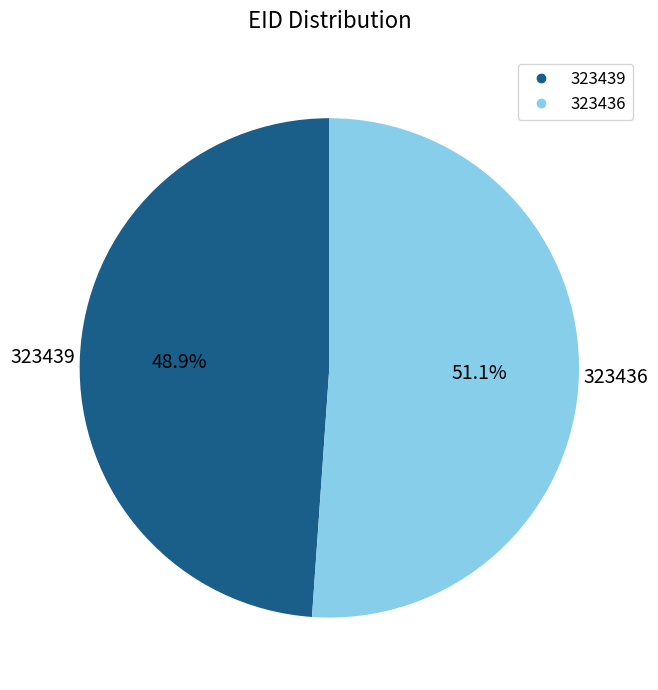

To the nearest percent, what percentage of the pie is 323436?

51%